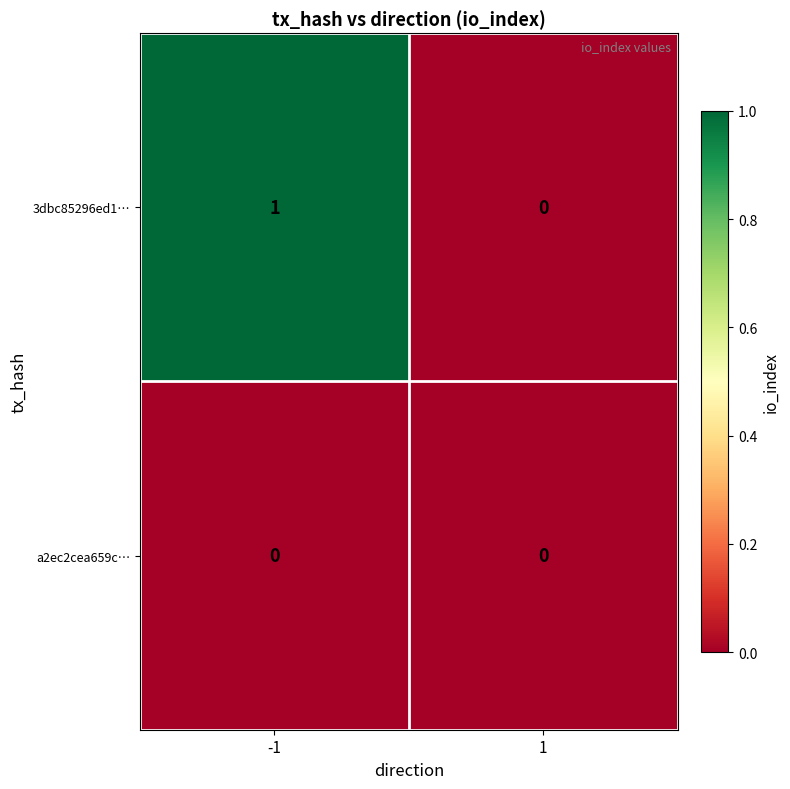

List the series in order of their peak value, lowest first.

a2ec2cea659c…, 3dbc85296ed1…